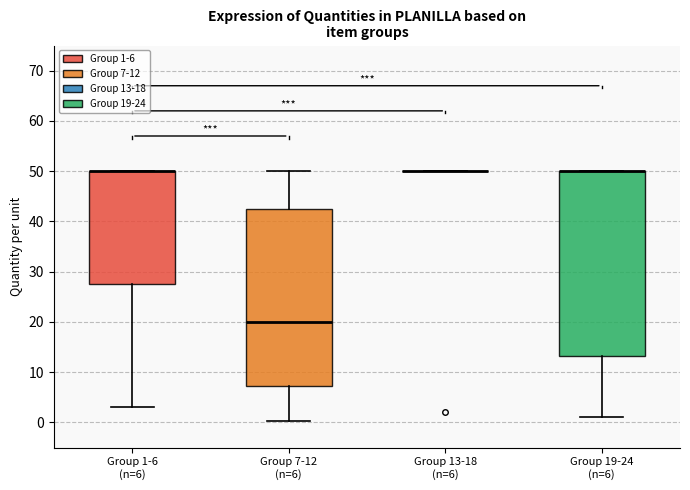

Reading left to right, transcribe this box plot: for each box, give where its median line is, the range the box spans, and where its two whiskers end, as read against the y-axis. The values are not printed on the chart, so give them approximately, as read against the axis.

Group 1-6 (n=6): median 50 (drawn on the box's upper edge), box 28 to 50, whiskers 3 to 50
Group 7-12 (n=6): median 20, box 7 to 43, whiskers 0 to 50
Group 13-18 (n=6): box collapsed to a line at 50, whiskers 50 to 50
Group 19-24 (n=6): median 50 (drawn on the box's upper edge), box 13 to 50, whiskers 1 to 50